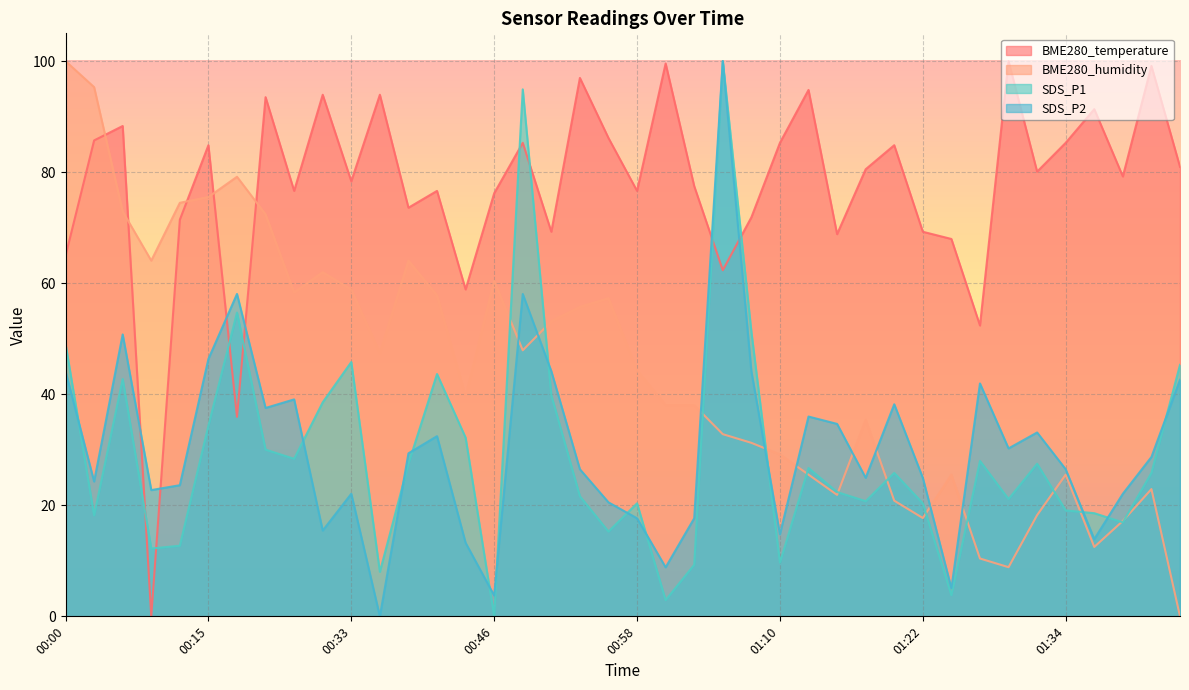

Between 01:27 and 01:12, which is larger?

01:12